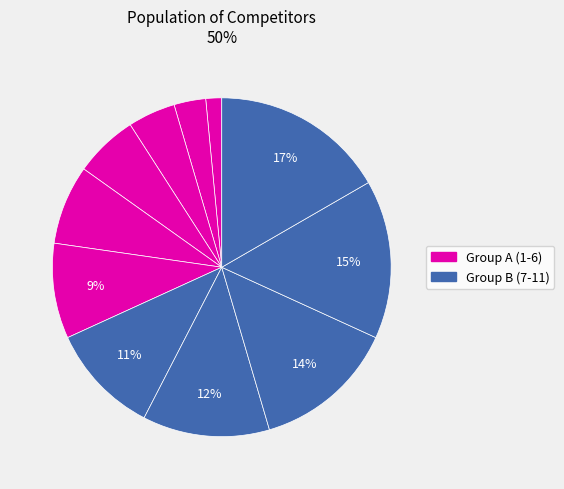

Does any single category account for the majority?

No